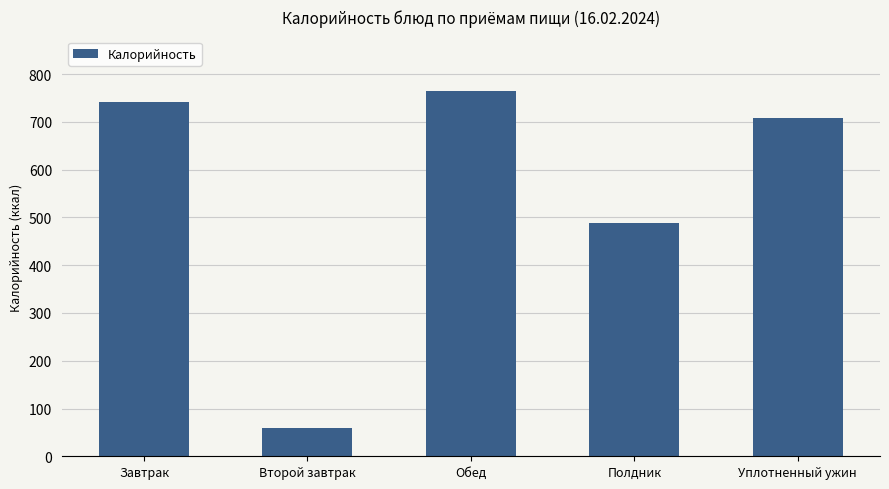

What is the label of the 4th bar from the right?

Второй завтрак